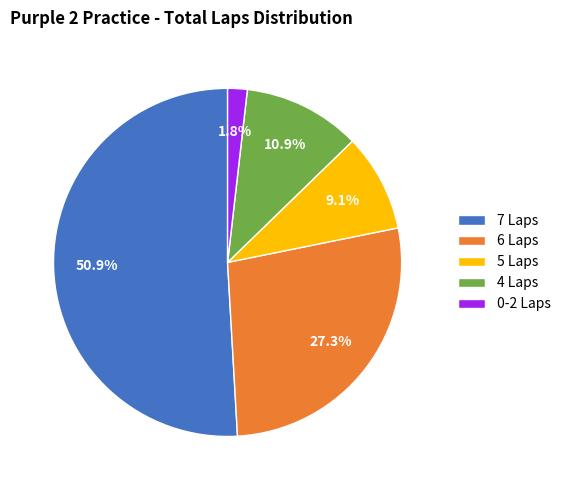

Which has a higher value, 4 Laps or 7 Laps?

7 Laps